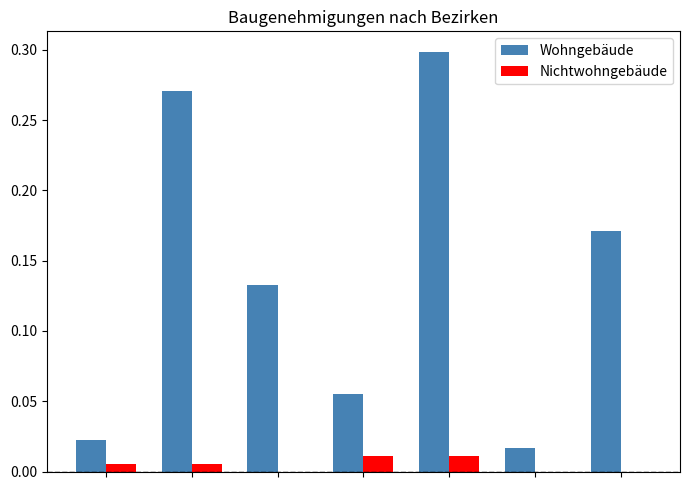

Which series has the largest total across all categories?

Wohngebäude